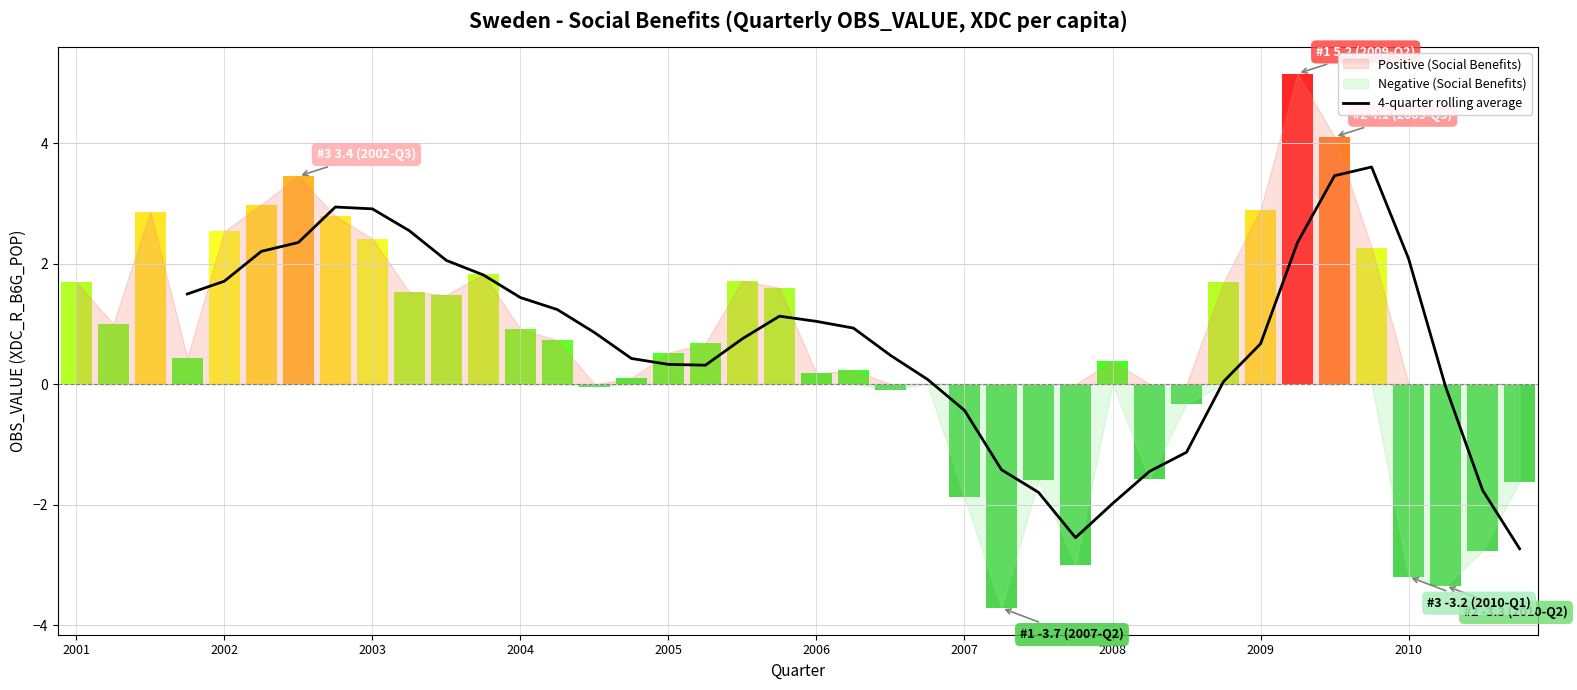

Reading left to right, extract all data points from this chart.

1.5	1.7	2.2	2.3	2.9	2.9	2.5	2.1	1.8	1.4	1.2	0.9	0.4	0.3	0.3	0.8	1.1	1.0	0.9	0.5	0.1	-0.4	-1.4	-1.8	-2.5	-2.0	-1.4	-1.1	0.0	0.7	2.4	3.5	3.6	2.1	-0.0	-1.8	-2.7